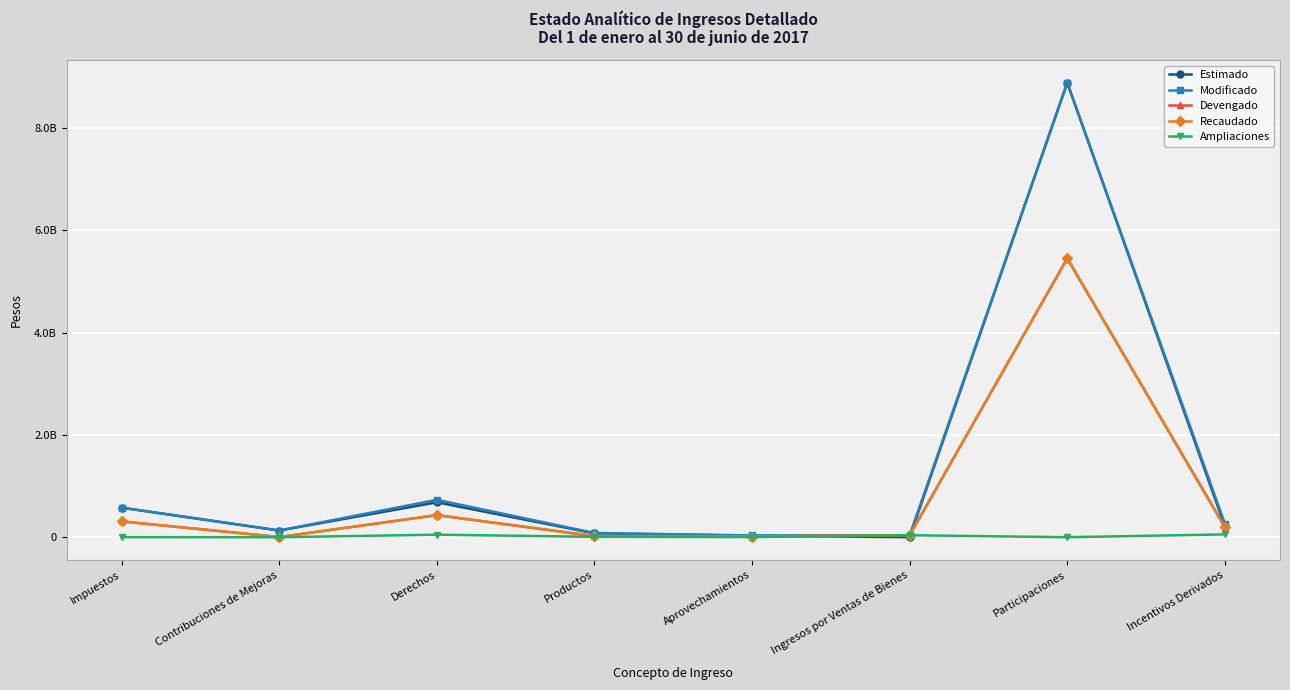

At which category does Modificado reach its first local valley?

Contribuciones de Mejoras